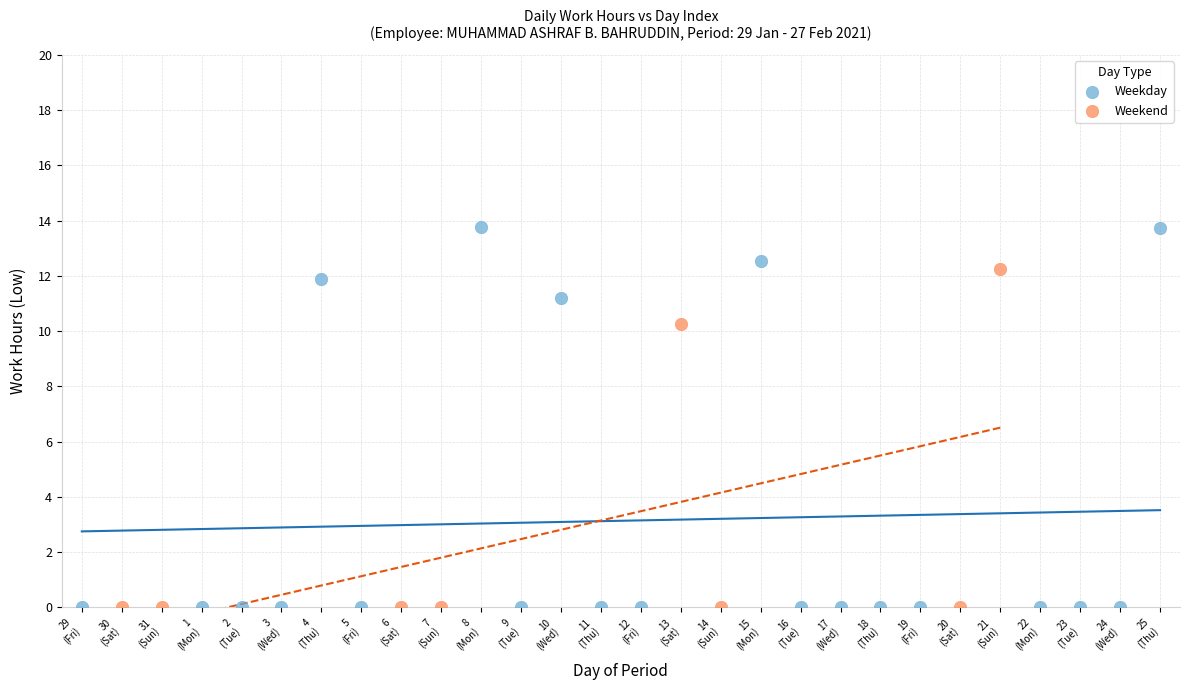

Which series reaches the maximum Y coordinate?

Weekday